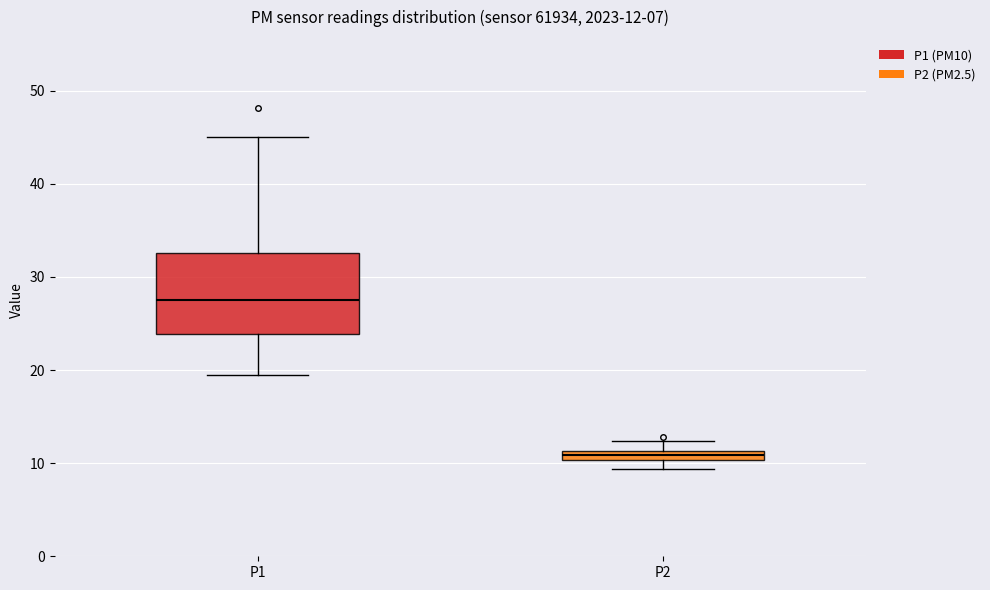

Which box has the lowest median line?

P2